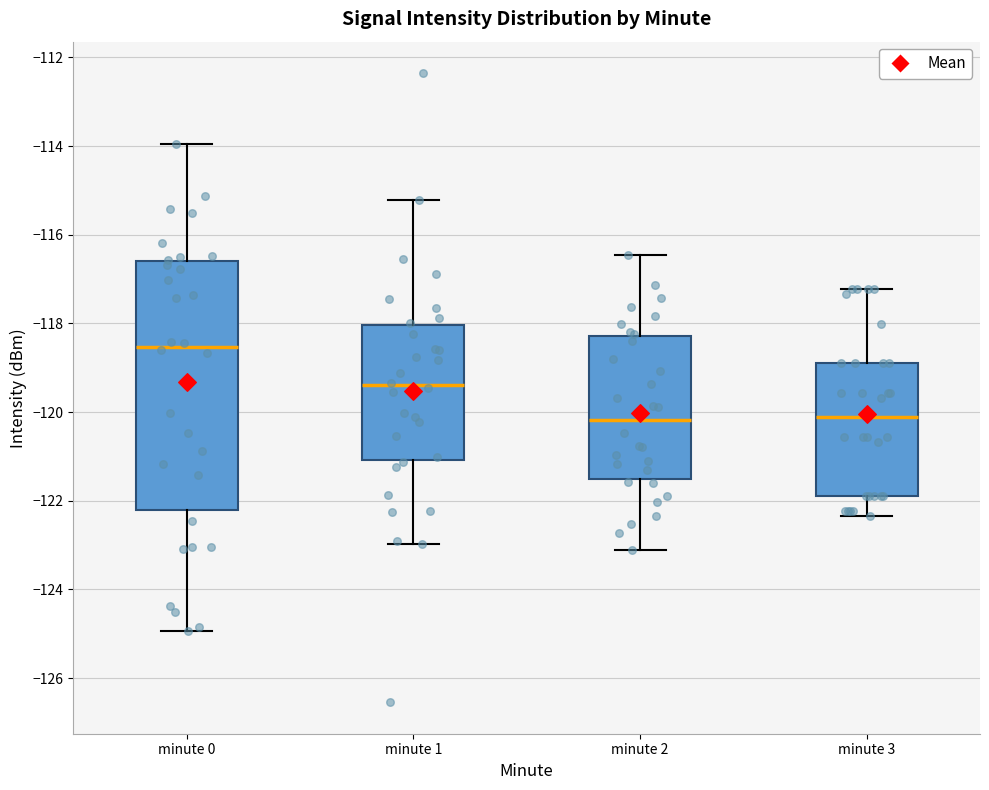

Where is the lower edge of the box for minute 0 on the y-axis? The values are not printed on the chart, so give them approximately, as read against the axis.

-122.2